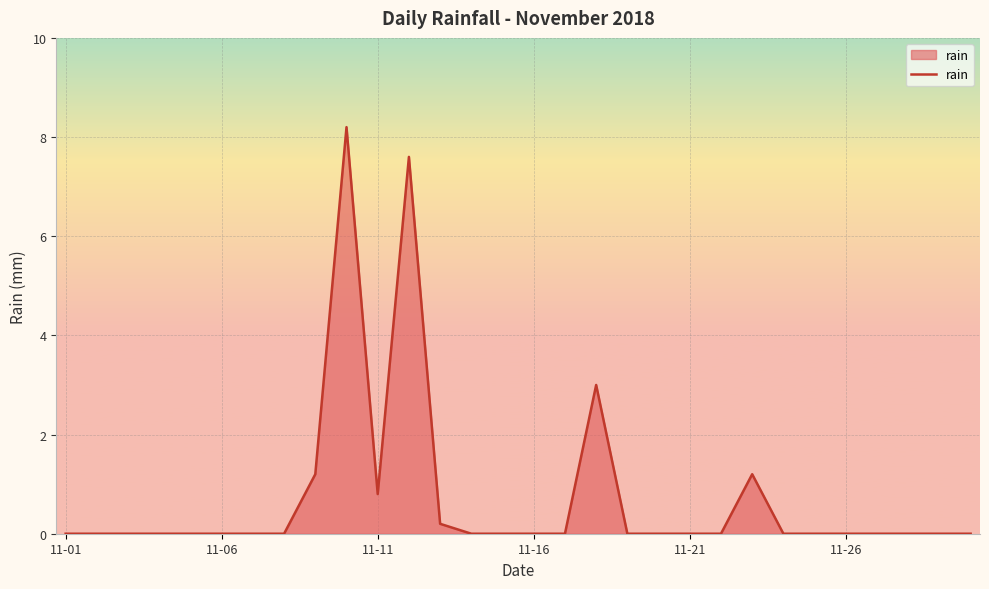

What is the greatest value displayed?

8.2